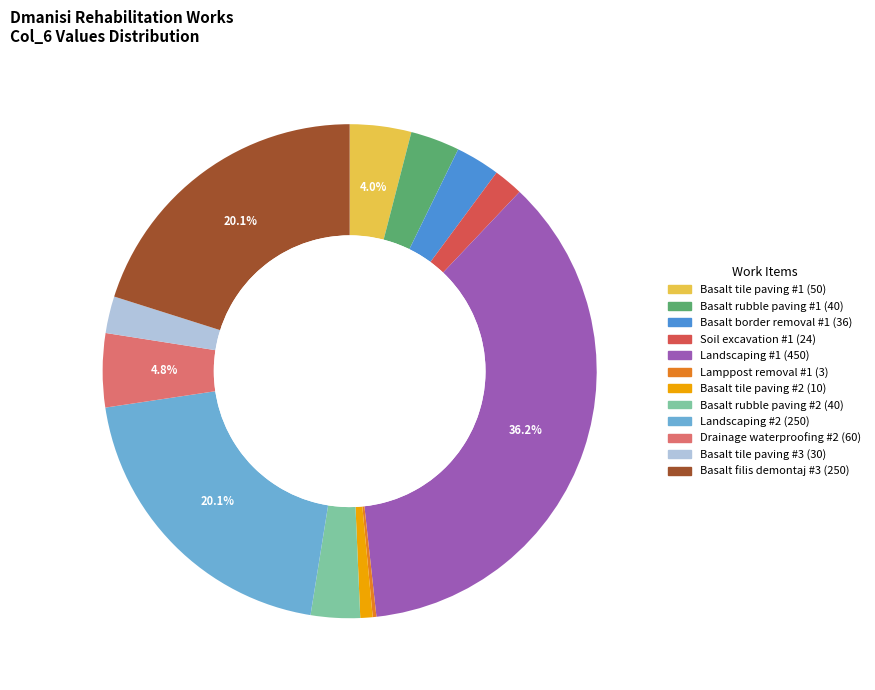

Is there any slice that represents more than half of the pie?

No